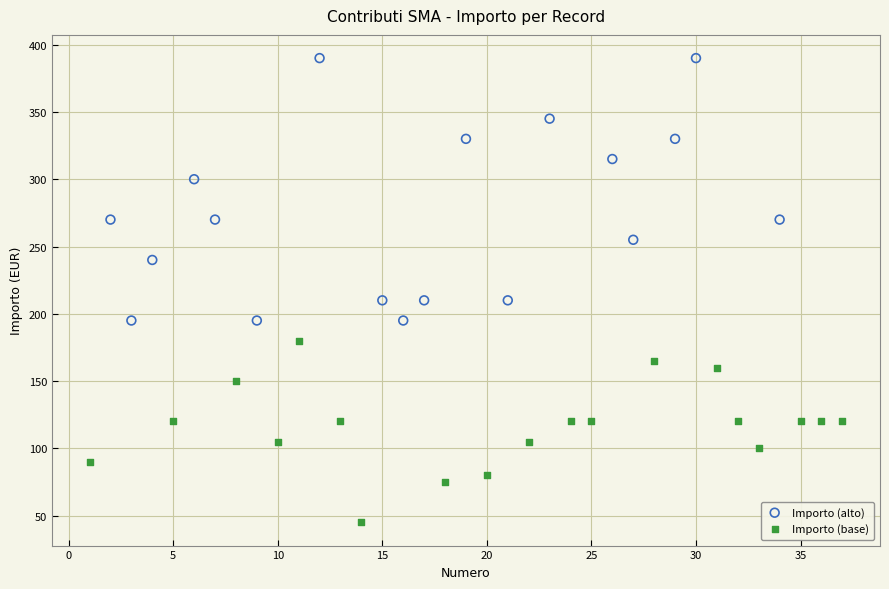

Which series has the widest spread of Y values?

Importo (alto)